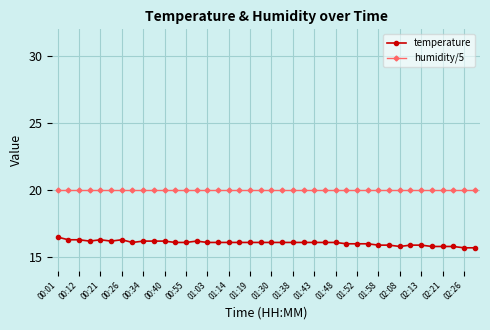

What is the value of the humidity/5 point at the 12th from the left?

20.0